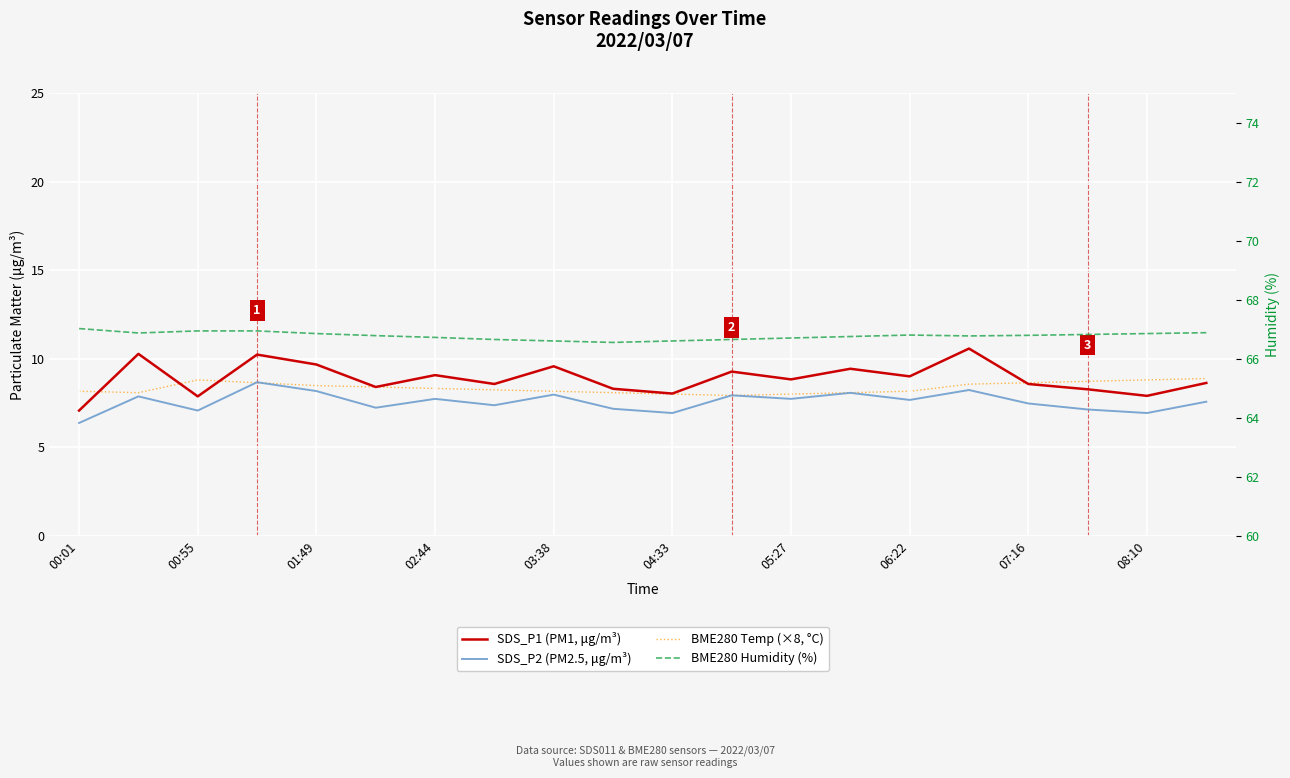

True or false: SDS_P2 (PM2.5, μg/m³) has more than 1 points higher than both neighbors.

True